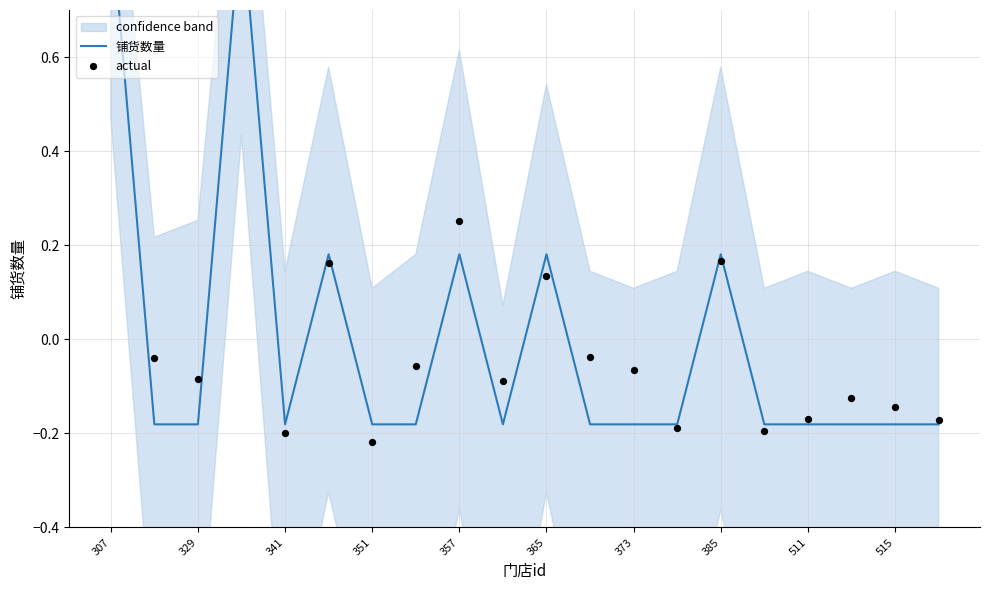

At how many categories does at least one series exceed 0?

6